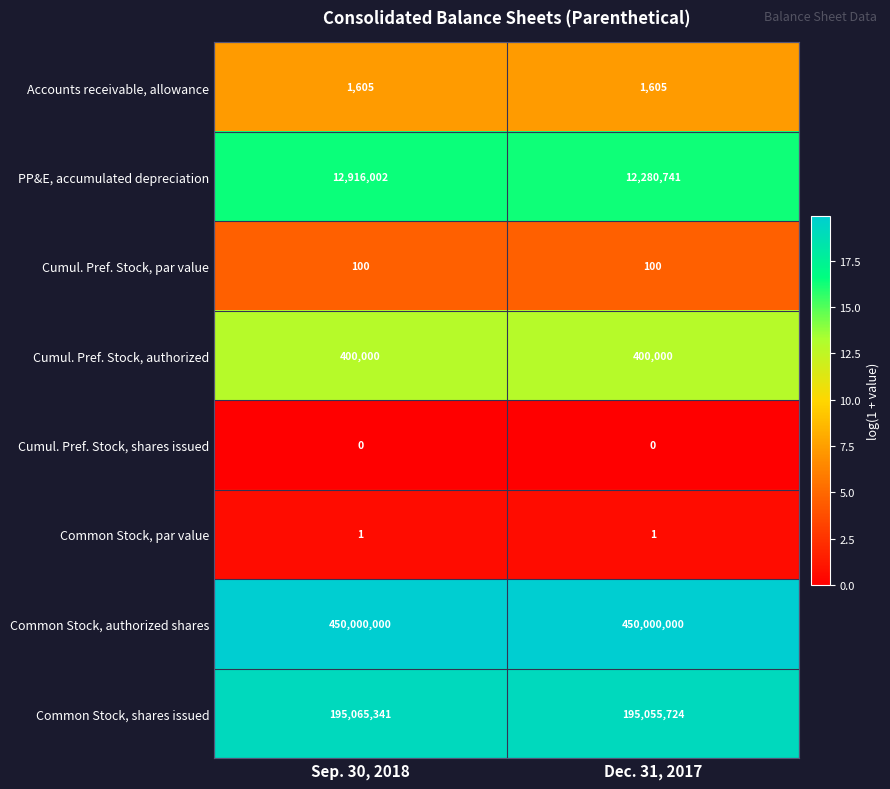

Read the Common Stock, shares issued value at Sep. 30, 2018, to the nearest 100.

195065300